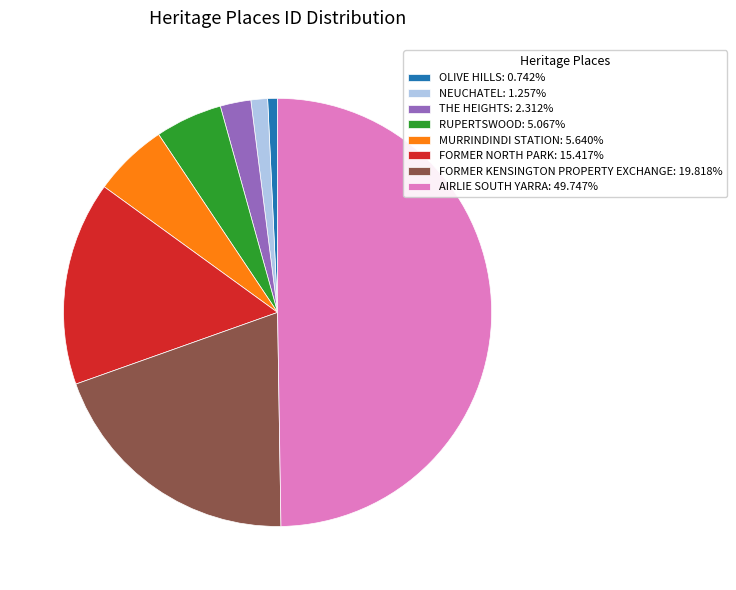

Is FORMER NORTH PARK: 15.417% the majority of the pie?

No